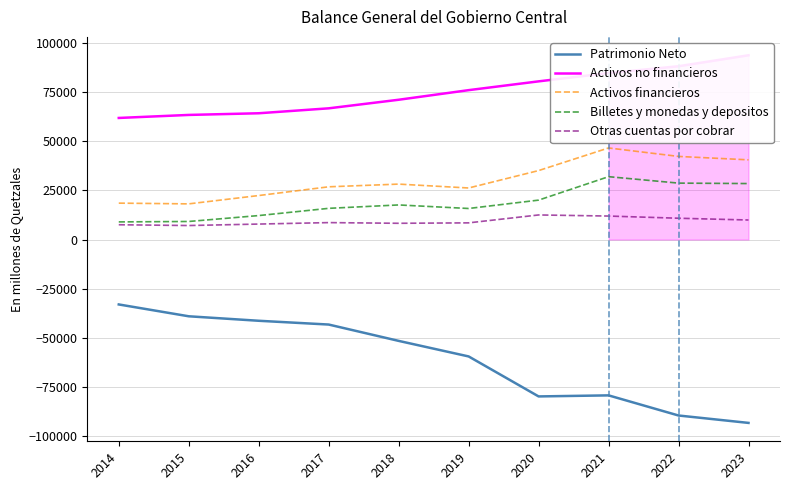

What is the value of the Patrimonio Neto point at the 9th from the left?

-89401.1